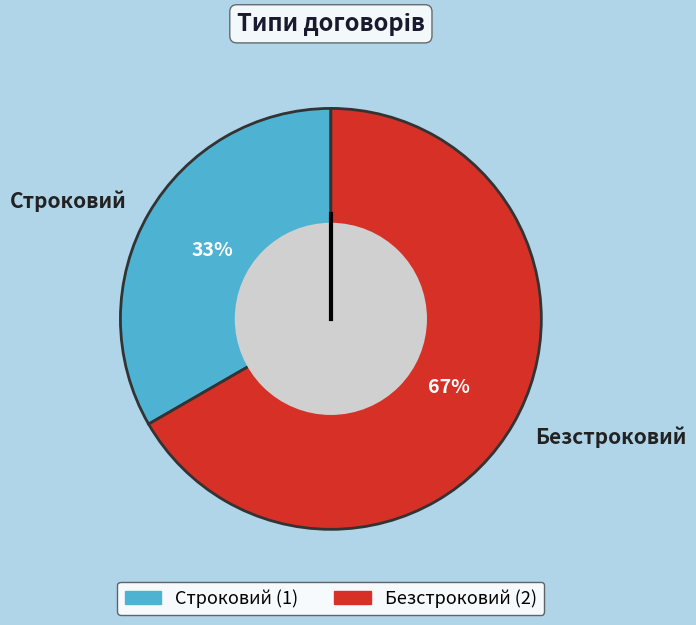

True or false: Строковий accounts for 33% of the total.

True